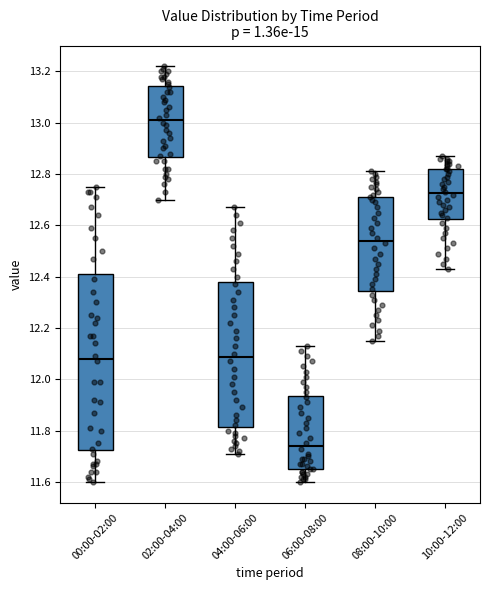

Reading left to right, read every box against the y-axis: the position of its median line, the range the box covers, and the ends of its whiskers. The values are not printed on the chart, so give them approximately, as read against the axis.

00:00-02:00: median 12.08, box 11.72 to 12.42, whiskers 11.60 to 12.76
02:00-04:00: median 13.02, box 12.86 to 13.14, whiskers 12.70 to 13.22
04:00-06:00: median 12.08, box 11.82 to 12.38, whiskers 11.72 to 12.68
06:00-08:00: median 11.74, box 11.66 to 11.94, whiskers 11.60 to 12.14
08:00-10:00: median 12.54, box 12.34 to 12.72, whiskers 12.16 to 12.82
10:00-12:00: median 12.72, box 12.62 to 12.82, whiskers 12.44 to 12.88